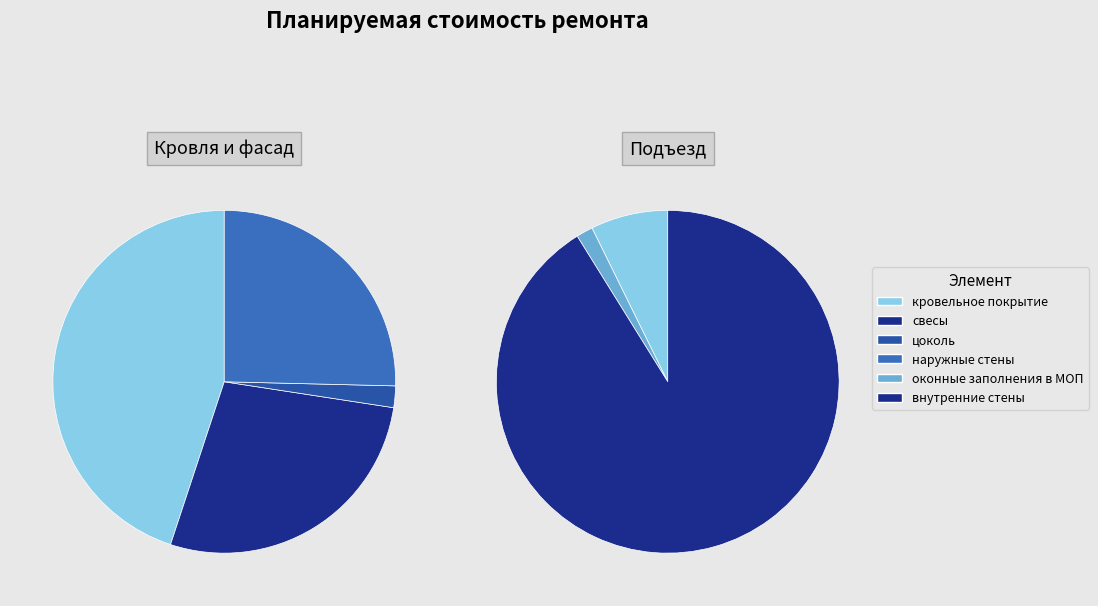

True or false: оконные заполнения в МОП accounts for 15% of the total.

False